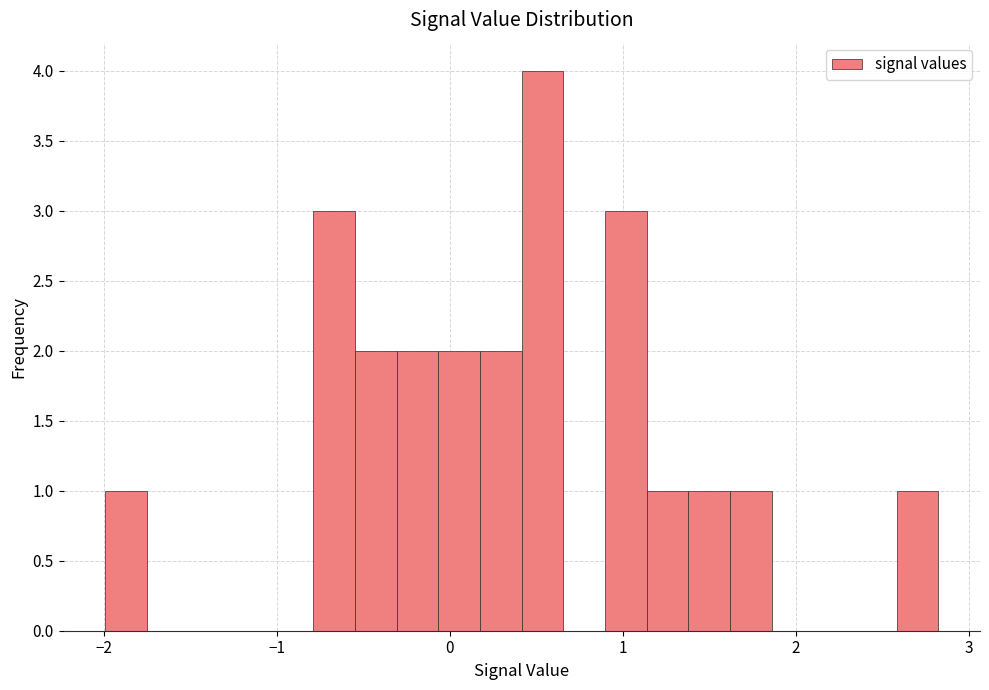

Read against the x-axis, roughly where is the centre of the tallest bar?

0.5